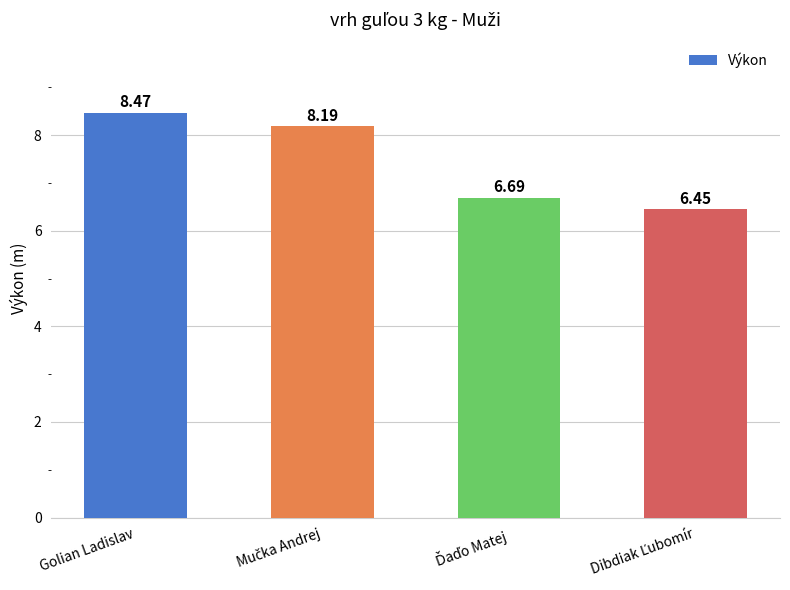

What is the difference between the second highest and second lowest values?

1.5